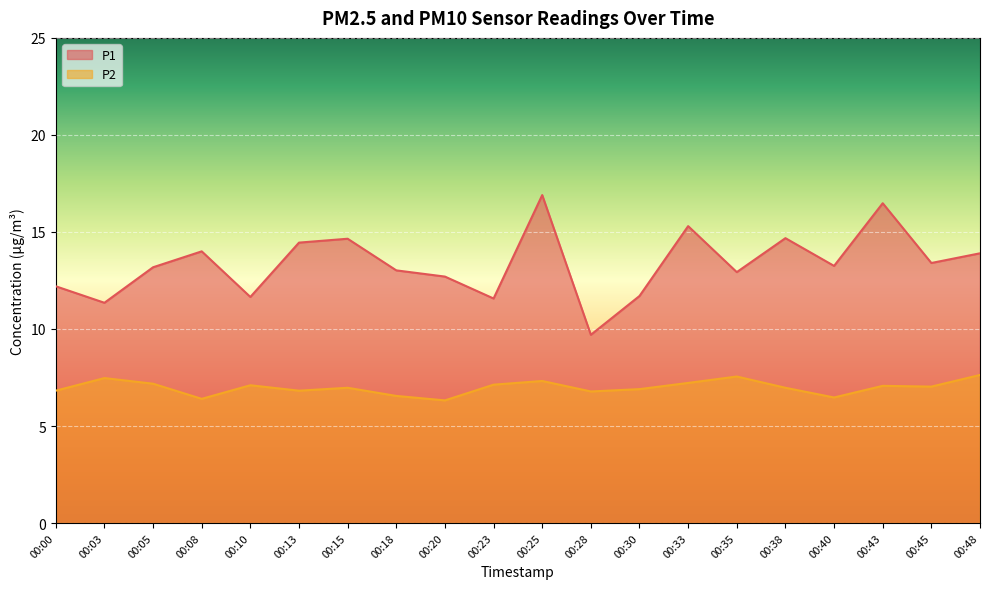

How many values in the P2 series exceed 7?

10